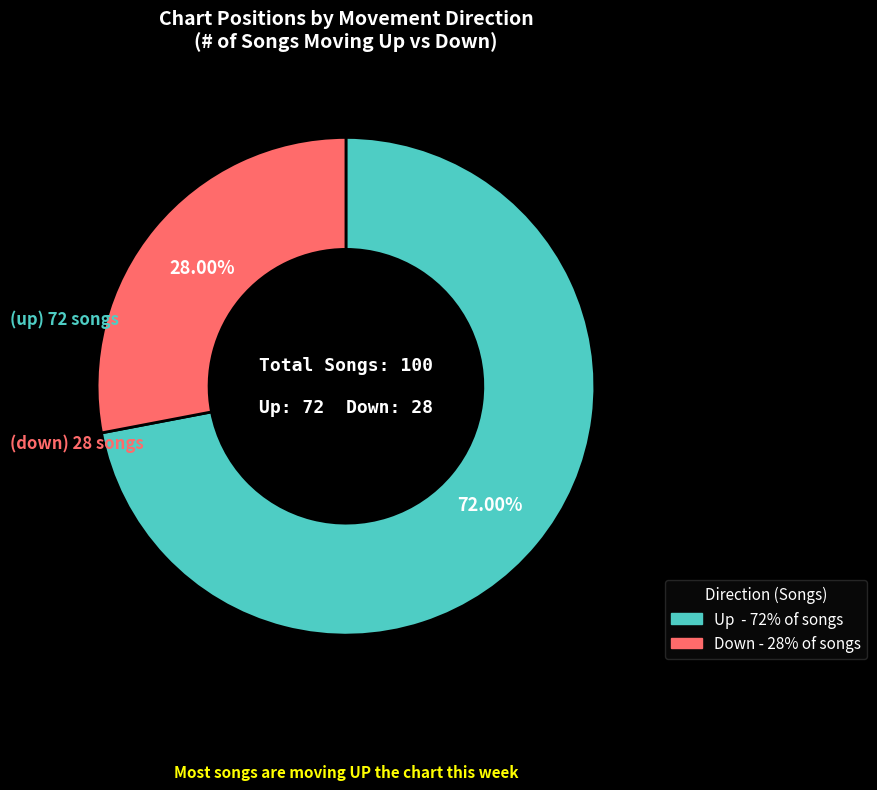

To the nearest percent, what is the average slice percentage?

50%